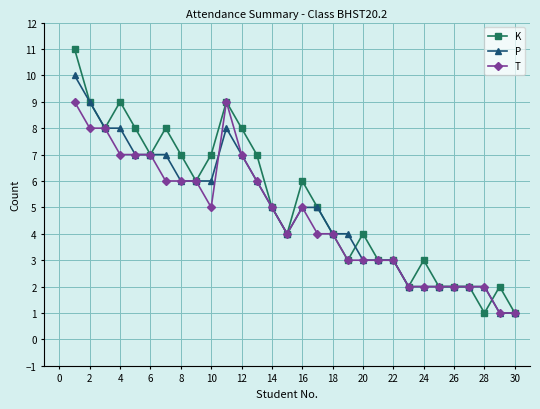

What is the value of the P point at the 18th from the left?

4